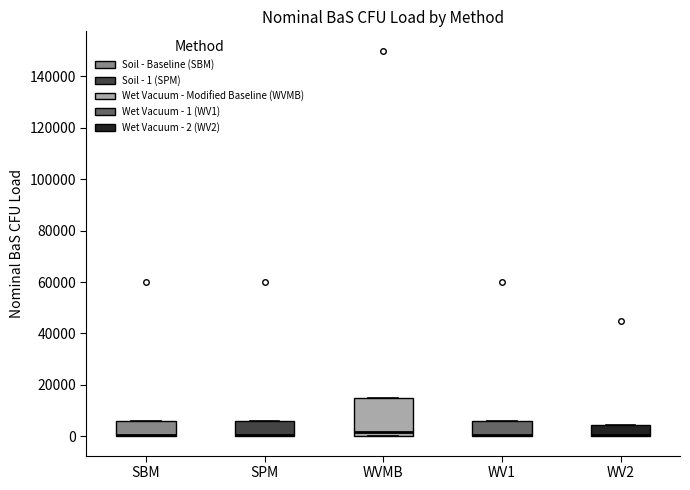

Reading left to right, read every box against the y-axis: the position of its median line, the range the box covers, and the ends of its whiskers. The values are not printed on the chart, so give them approximately, as read against the axis.

SBM: median 0 (drawn on the box's lower edge), box 0 to 6000, whiskers 0 to 6000
SPM: median 0 (drawn on the box's lower edge), box 0 to 6000, whiskers 0 to 6000
WVMB: median 2000, box 0 to 16000, whiskers 0 to 16000
WV1: median 0 (drawn on the box's lower edge), box 0 to 6000, whiskers 0 to 6000
WV2: median 0 (drawn on the box's lower edge), box 0 to 4000, whiskers 0 to 4000